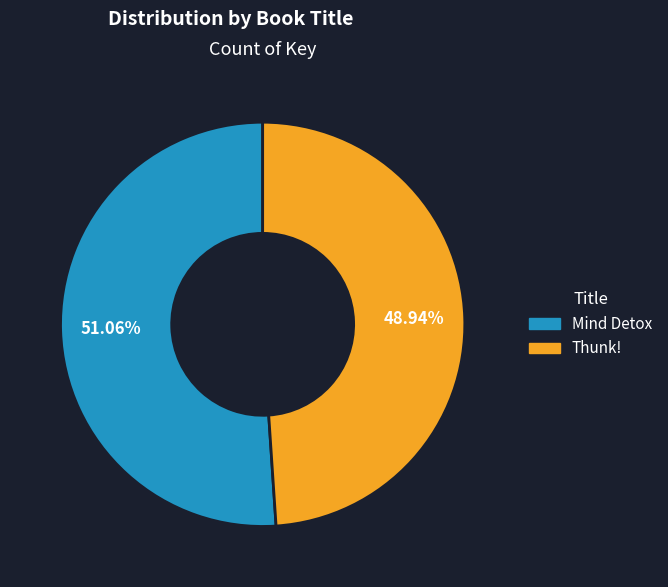

What is the smallest slice in the pie chart?

Thunk!